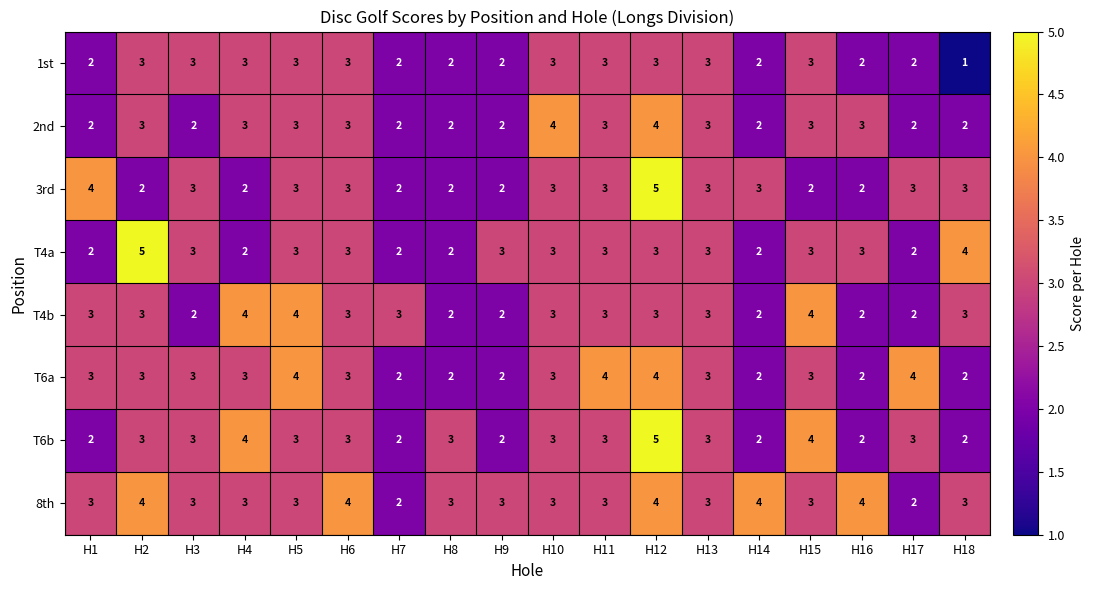

What is the difference between the T4a values at H17 and H2?

3